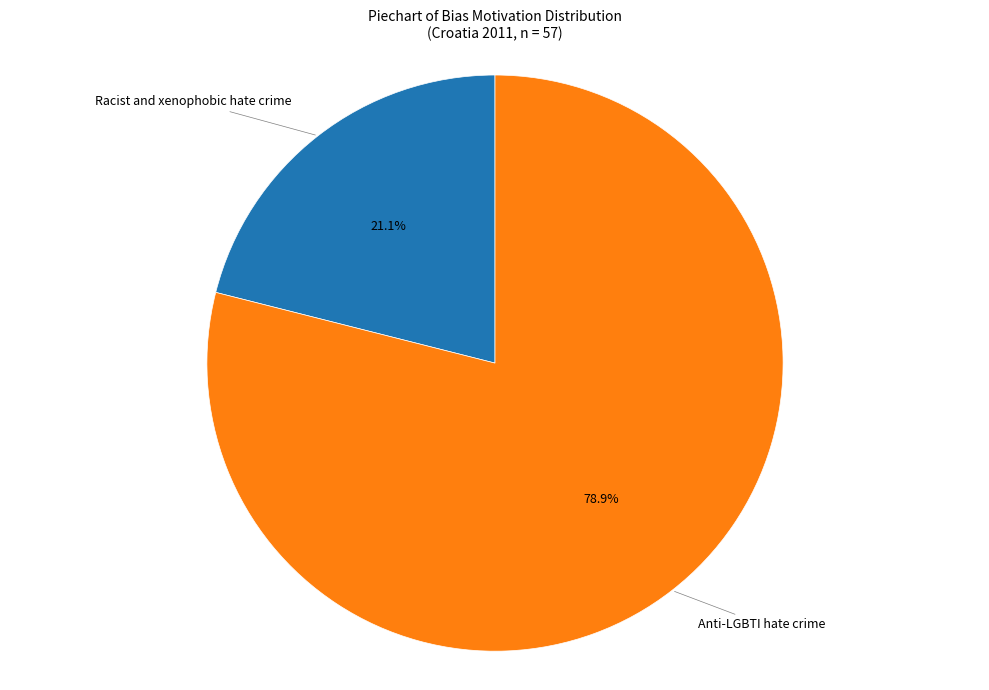

Is there any slice that represents more than half of the pie?

Yes